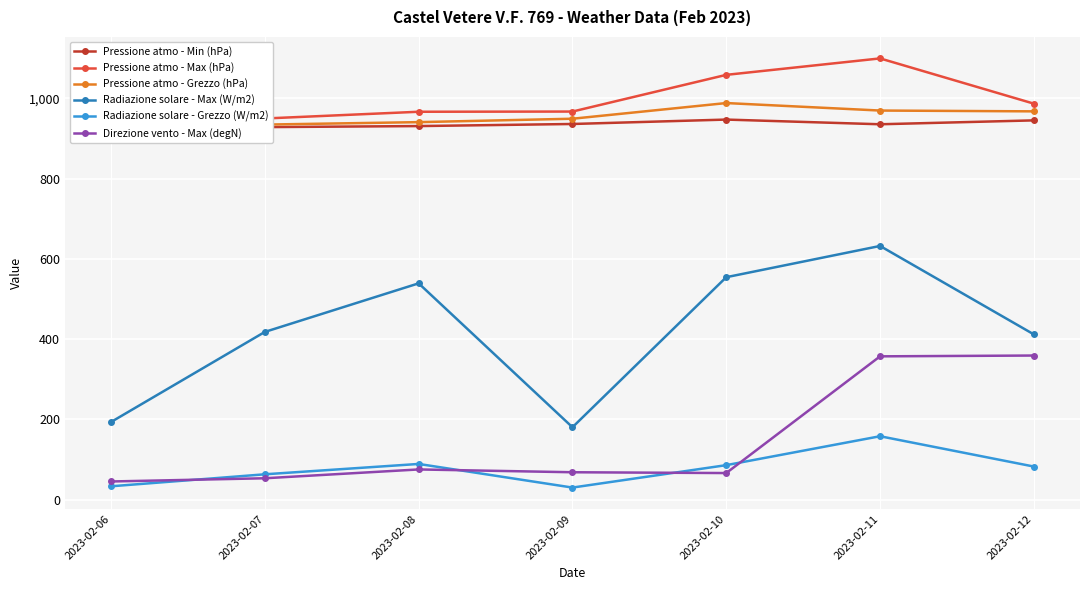

Count the number of categories in the chart.

7